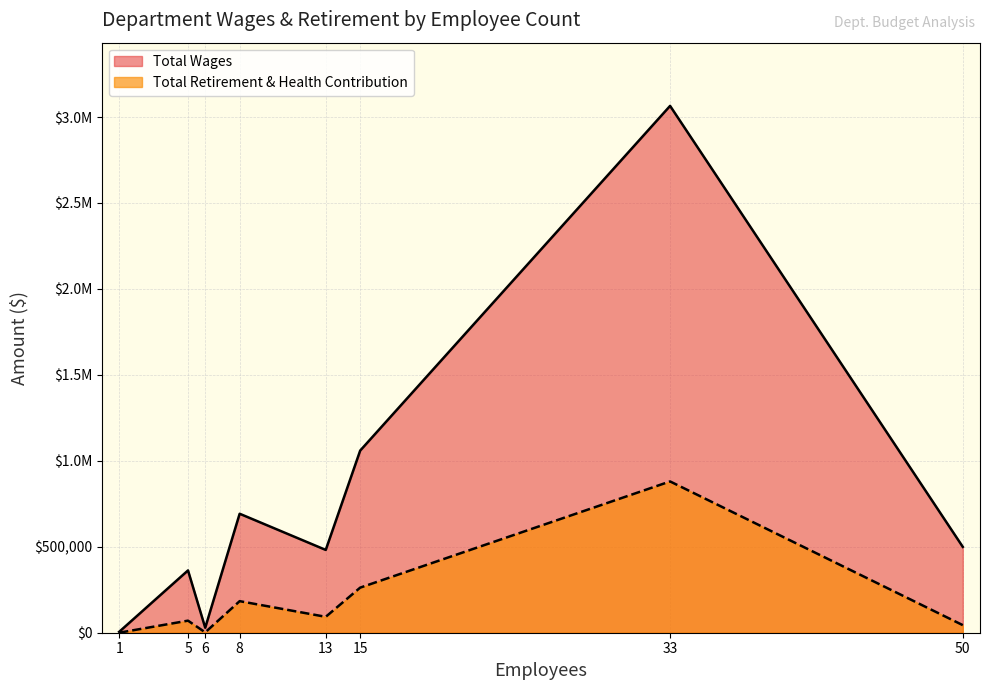

What is the difference between the maximum and minimum values in the Total Retirement & Health Contribution series?

880047